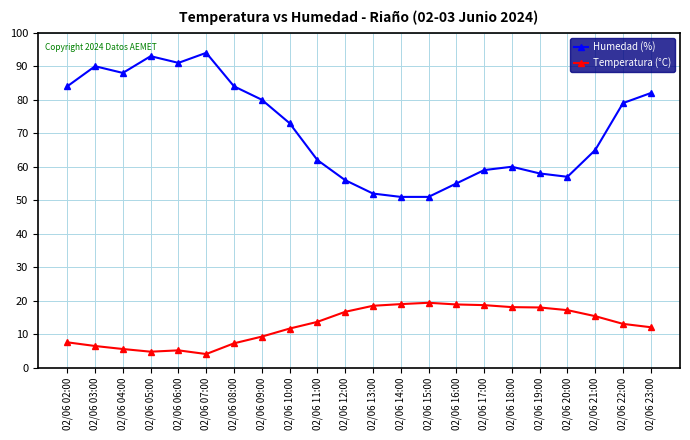

What is the difference between the maximum and minimum values in the Humedad (%) series?

43.0